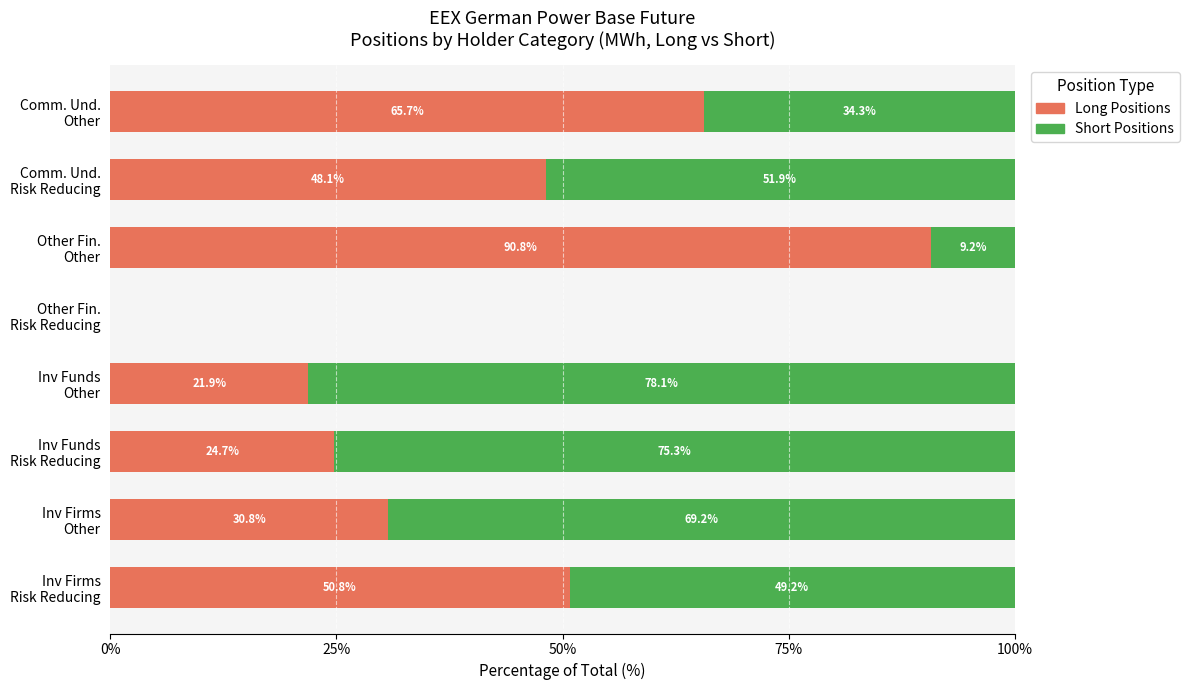

What is the sum of all Long Positions values?

332.8